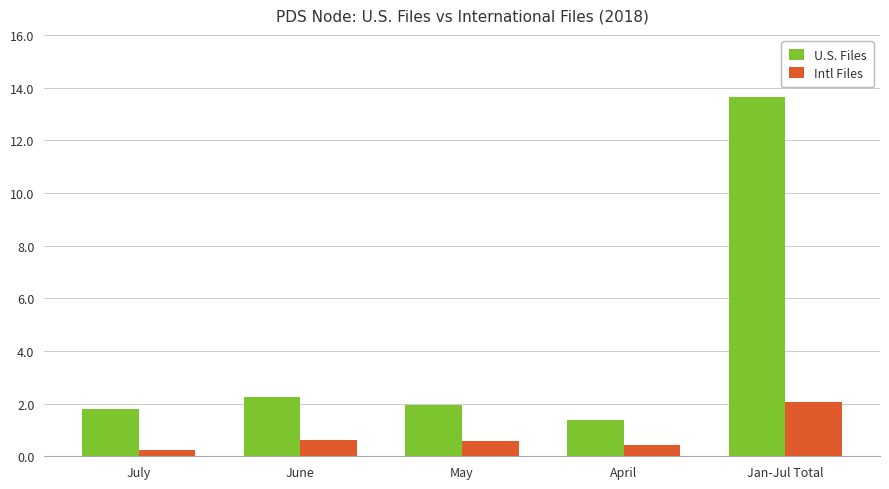

Rank the series by their maximum value, from highest to lowest.

U.S. Files, Intl Files